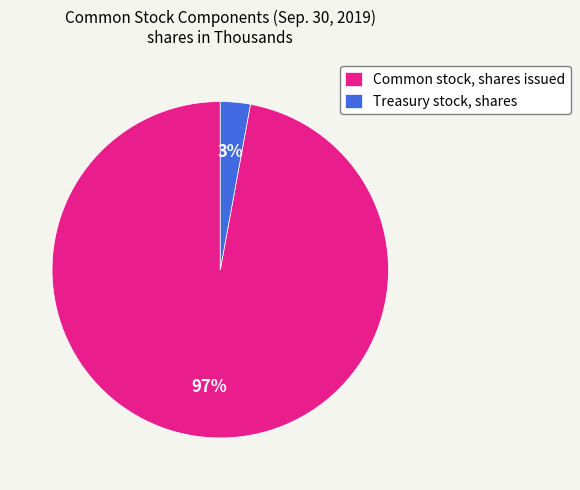

Which has a higher value, Treasury stock, shares or Common stock, shares issued?

Common stock, shares issued